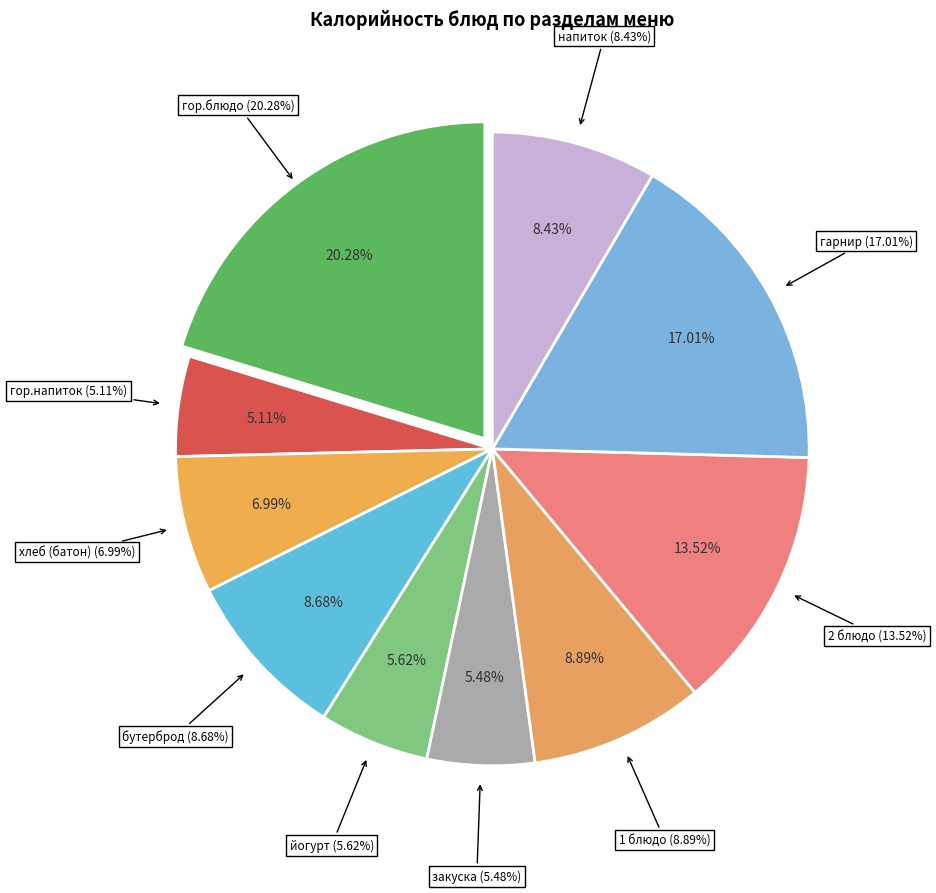

To the nearest percent, what percentage of the pie is гор.напиток?

5%